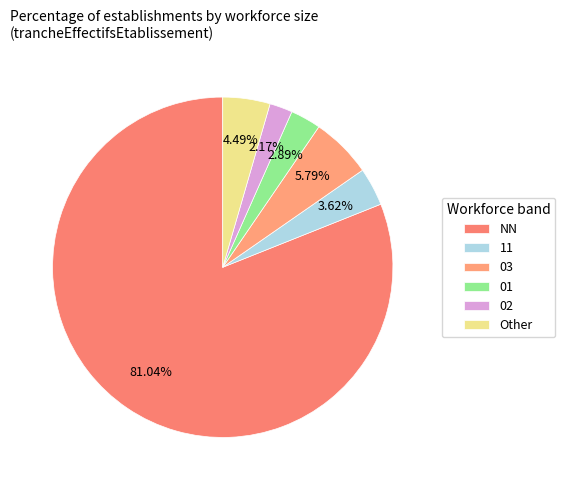

Is there any slice that represents more than half of the pie?

Yes